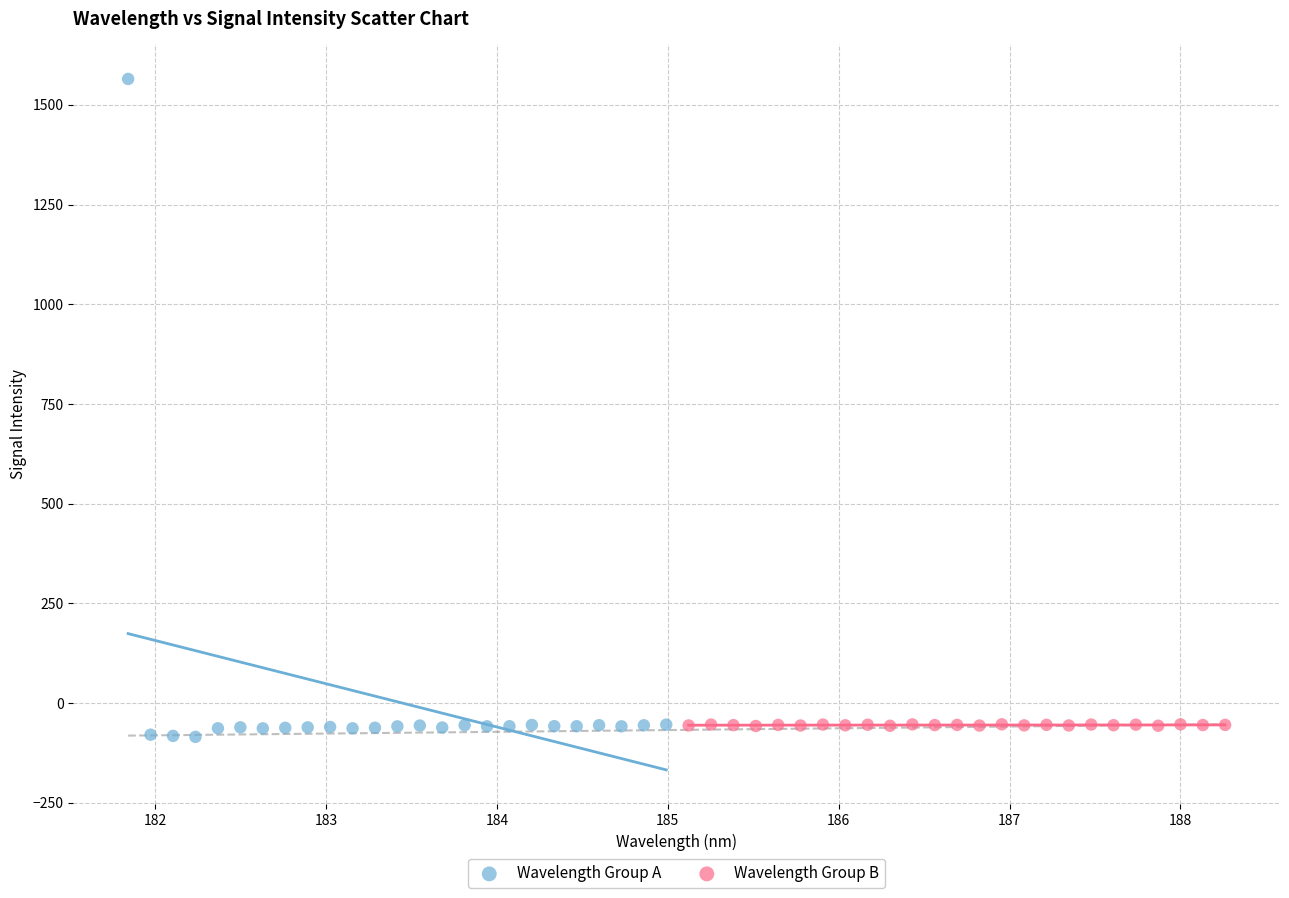

What are all the series names shown in the legend?

Wavelength Group A, Wavelength Group B